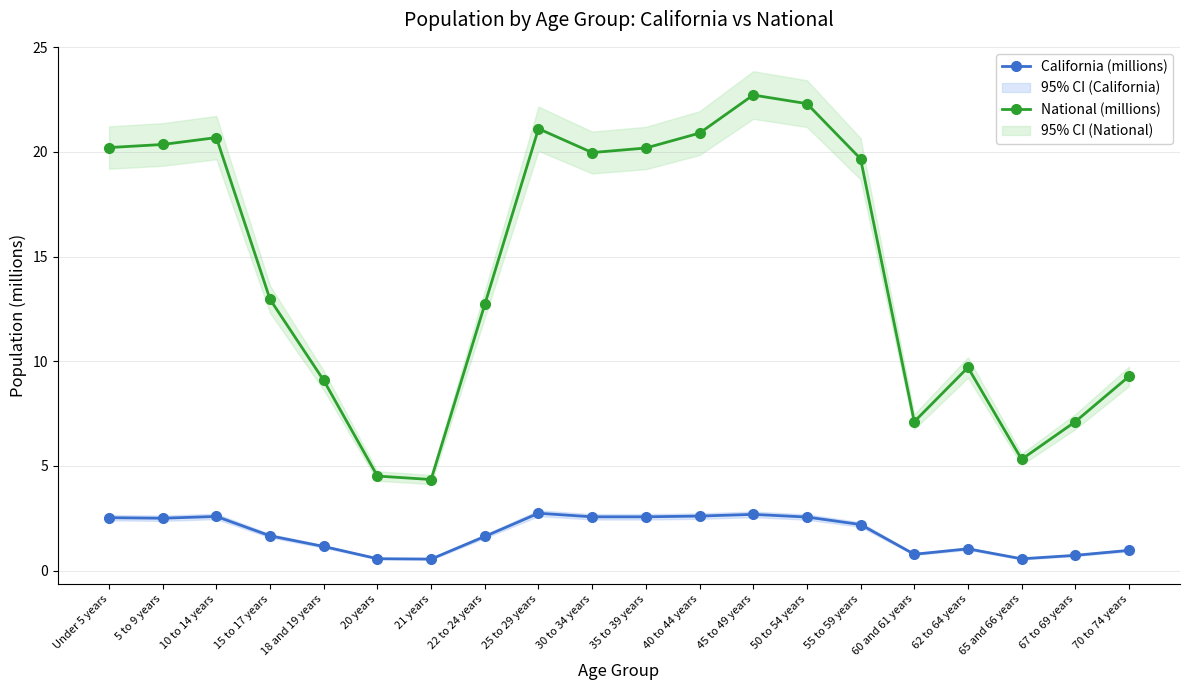

True or false: California (millions) and National (millions) cross at least once.

False